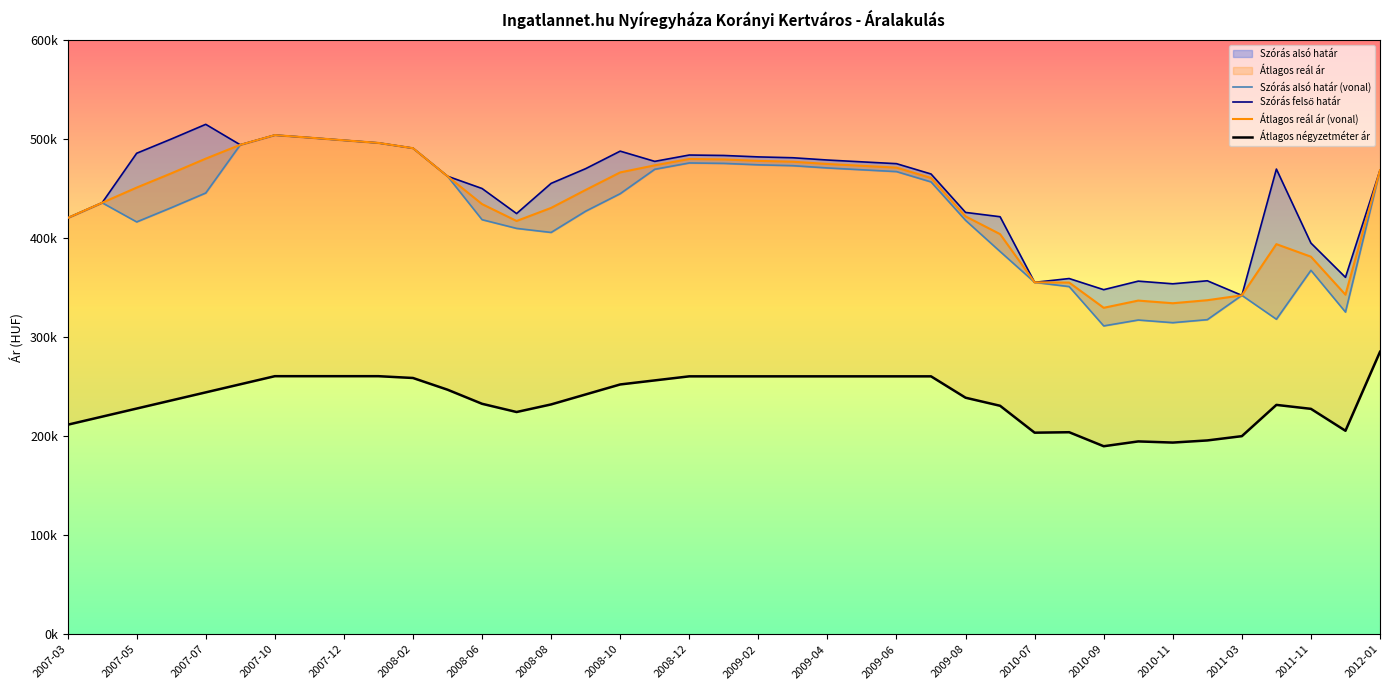

True or false: Szórás felső határ has a value of 353855 at 2010-11.

True